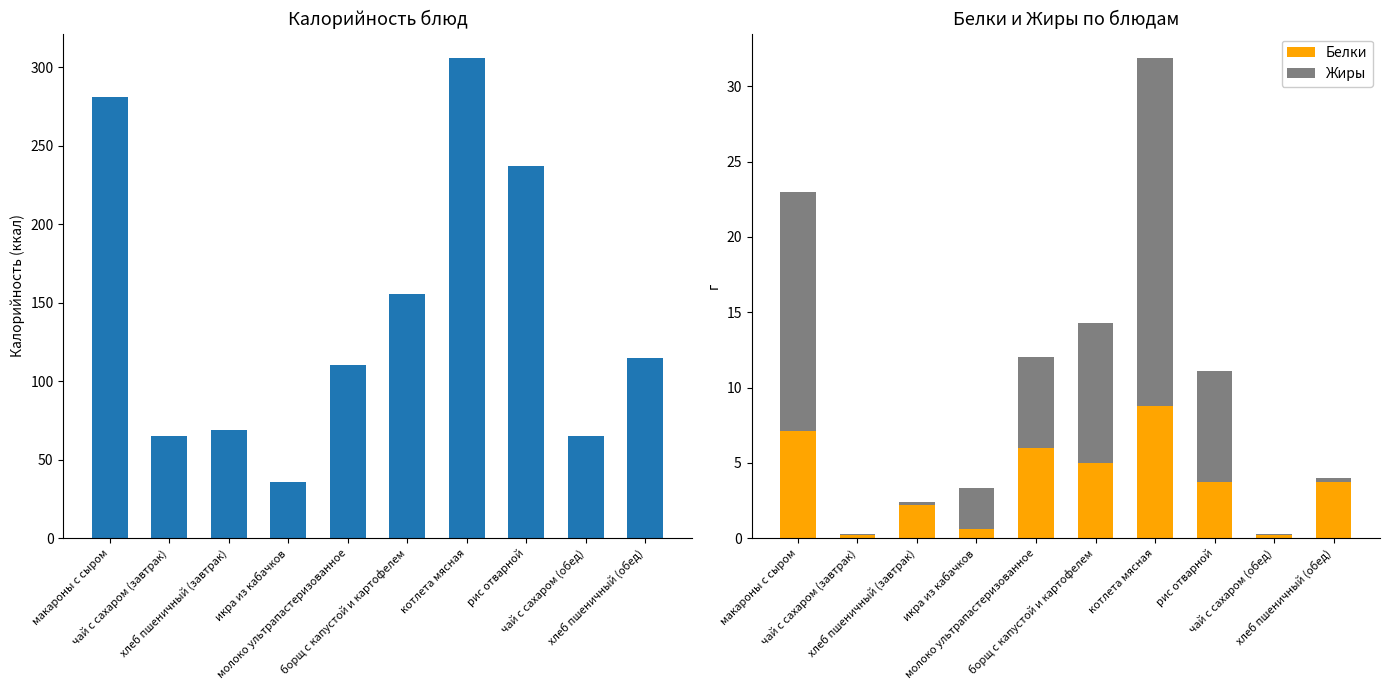

Which category has the lowest value across all series?

чай с сахаром (завтрак)